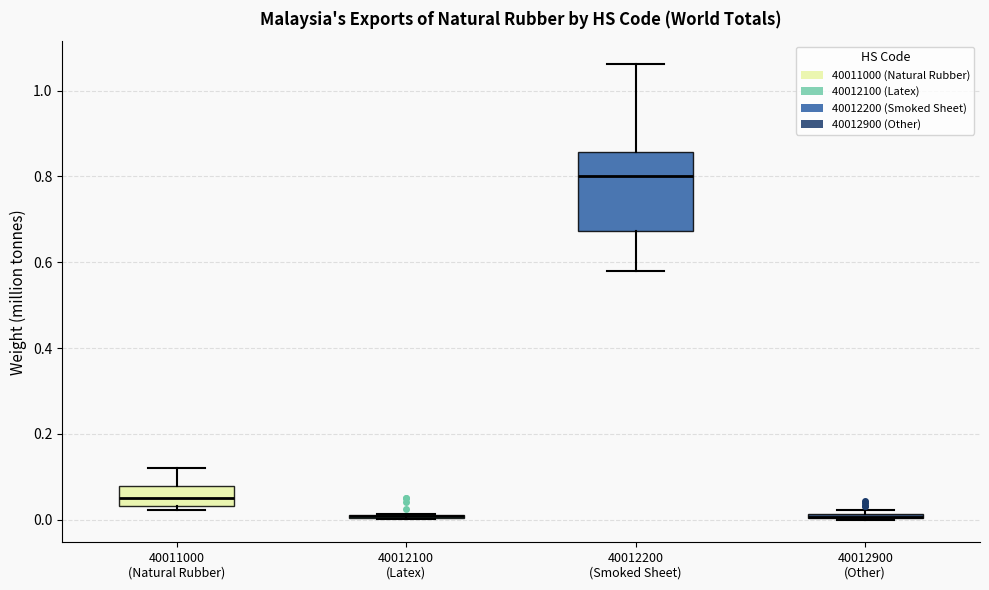

Which box is the tallest, from its lower edge to its upper edge?

40012200 (Smoked Sheet)